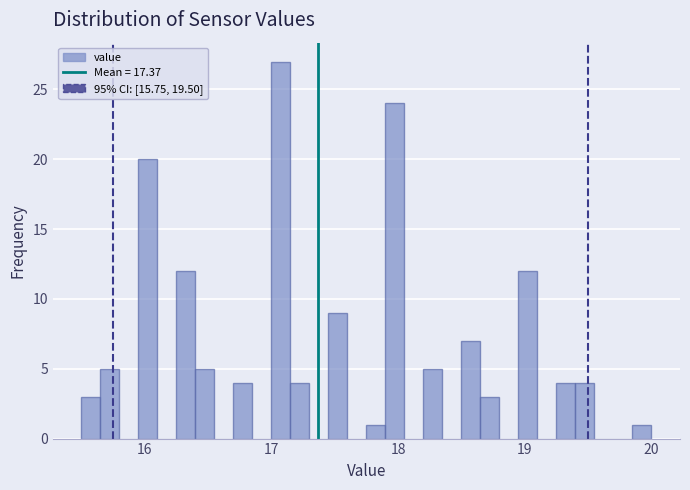

Read against the x-axis, roughly where is the centre of the tallest bar?

17.1